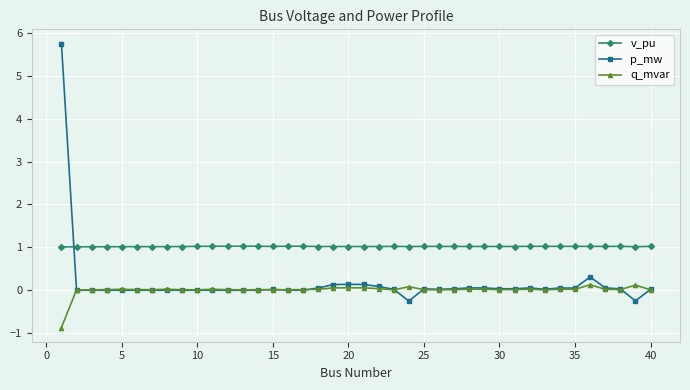

What is the minimum value for v_pu?

1.0